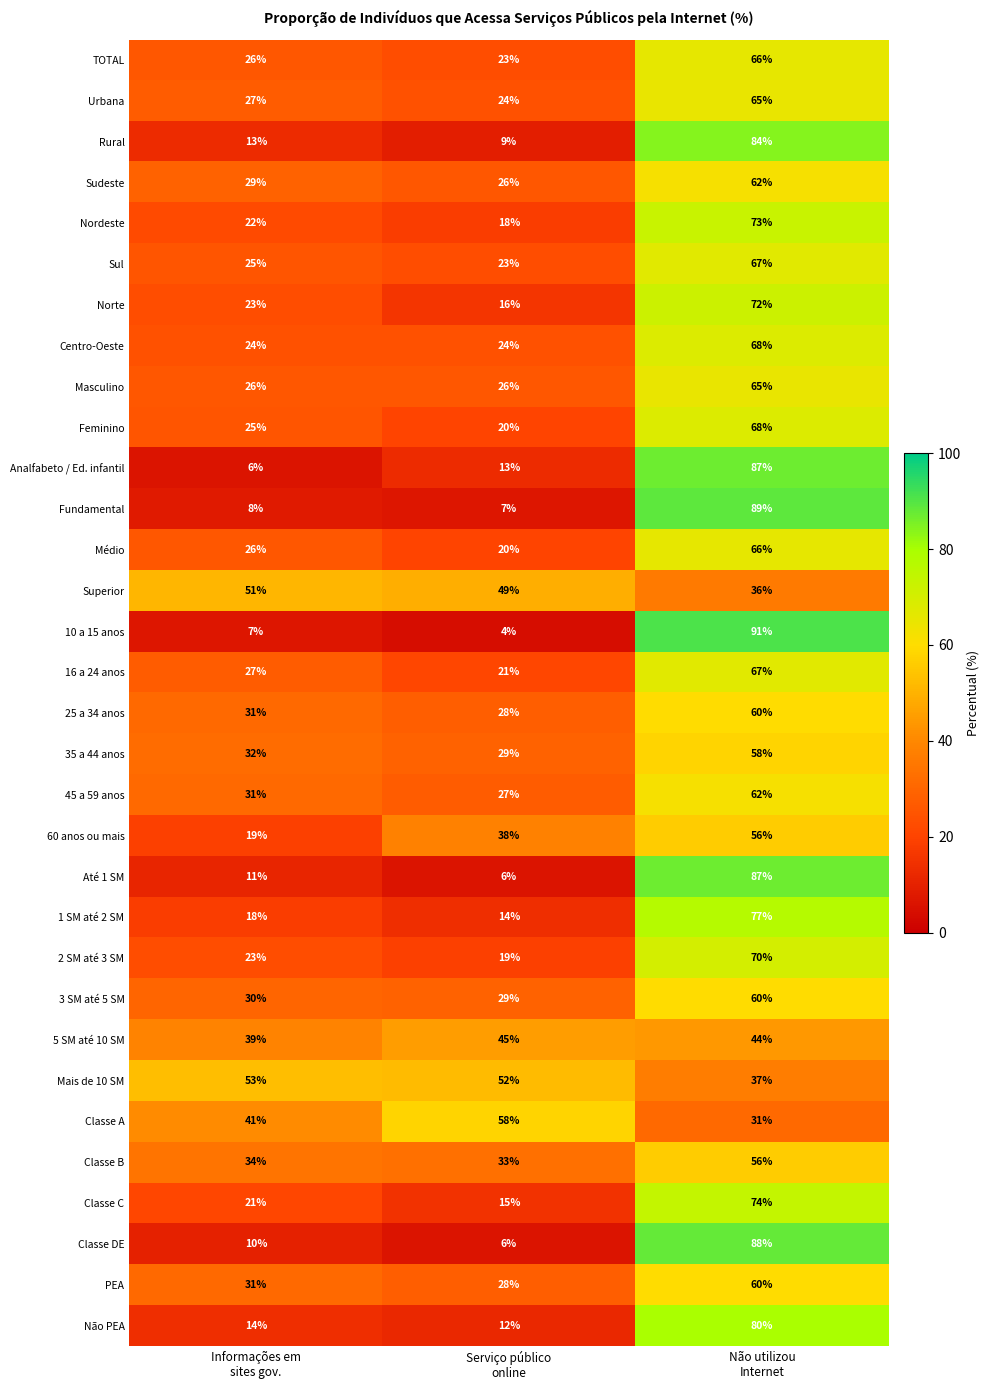

Which series changed the most between Informações em
sites gov. and Não utilizou
Internet?

10 a 15 anos